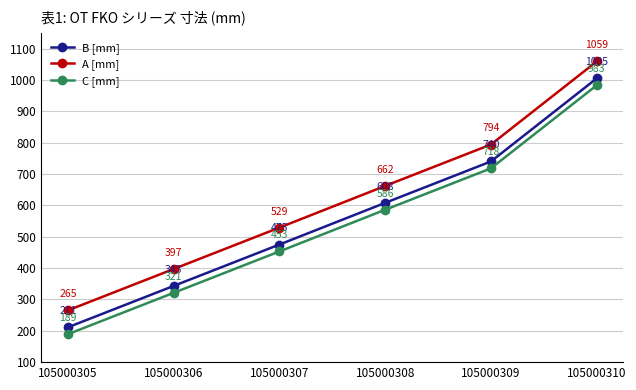

Reading right to left, transcribe all the data shown in this chart.

B [mm]: 105000310=1005	105000309=740	105000308=608	105000307=475	105000306=343	105000305=211
A [mm]: 105000310=1059	105000309=794	105000308=662	105000307=529	105000306=397	105000305=265
C [mm]: 105000310=983	105000309=718	105000308=586	105000307=453	105000306=321	105000305=189